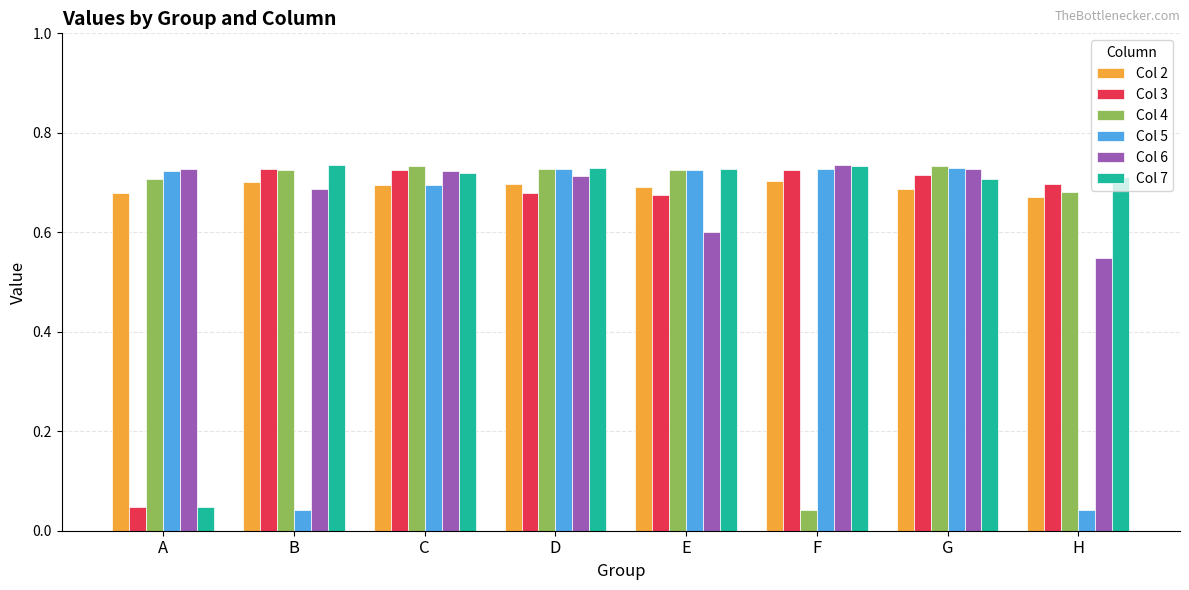

What is the total value across all series at E?

4.1